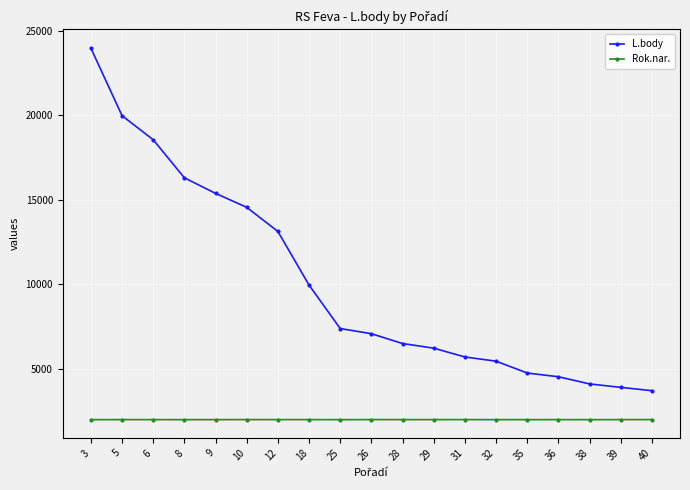

Is it true that L.body equals 5462 at 32?

True